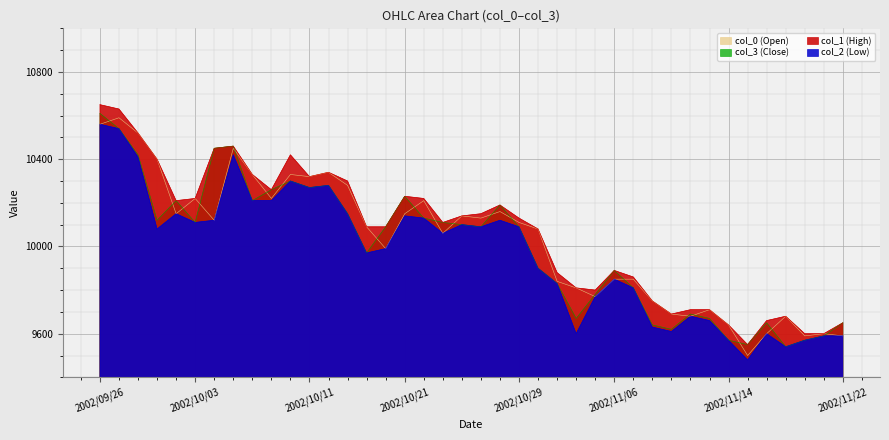

Reading left to right, list all the values displayed in this chart.

col_1 (High): 2002/09/26=10650	2002/09/27=10630	2002/09/30=10520	2002/10/01=10400	2002/10/02=10210	2002/10/03=10220	2002/10/04=10450	2002/10/07=10460	2002/10/08=10330	2002/10/09=10260	2002/10/10=10420	2002/10/11=10320	2002/10/15=10340	2002/10/16=10300	2002/10/17=10090	2002/10/18=10090	2002/10/21=10230	2002/10/22=10220	2002/10/23=10110	2002/10/24=10140	2002/10/25=10150	2002/10/28=10190	2002/10/29=10130	2002/10/30=10080	2002/10/31=9880	2002/11/01=9810	2002/11/05=9800	2002/11/06=9890	2002/11/07=9860	2002/11/08=9750	2002/11/11=9690	2002/11/12=9710	2002/11/13=9710	2002/11/14=9640	2002/11/15=9550	2002/11/18=9660	2002/11/19=9680	2002/11/20=9600	2002/11/21=9600	2002/11/22=9650
col_2 (Low): 2002/09/26=10560	2002/09/27=10540	2002/09/30=10410	2002/10/01=10080	2002/10/02=10150	2002/10/03=10110	2002/10/04=10120	2002/10/07=10420	2002/10/08=10210	2002/10/09=10210	2002/10/10=10300	2002/10/11=10270	2002/10/15=10280	2002/10/16=10150	2002/10/17=9970	2002/10/18=9990	2002/10/21=10140	2002/10/22=10130	2002/10/23=10060	2002/10/24=10100	2002/10/25=10090	2002/10/28=10120	2002/10/29=10090	2002/10/30=9900	2002/10/31=9830	2002/11/01=9600	2002/11/05=9770	2002/11/06=9850	2002/11/07=9810	2002/11/08=9630	2002/11/11=9610	2002/11/12=9680	2002/11/13=9660	2002/11/14=9570	2002/11/15=9480	2002/11/18=9600	2002/11/19=9540	2002/11/20=9570	2002/11/21=9590	2002/11/22=9590
col_3 (Close): 2002/09/26=10610	2002/09/27=10540	2002/09/30=10420	2002/10/01=10120	2002/10/02=10210	2002/10/03=10110	2002/10/04=10450	2002/10/07=10460	2002/10/08=10210	2002/10/09=10260	2002/10/10=10300	2002/10/11=10270	2002/10/15=10280	2002/10/16=10150	2002/10/17=9970	2002/10/18=10090	2002/10/21=10230	2002/10/22=10130	2002/10/23=10110	2002/10/24=10100	2002/10/25=10090	2002/10/28=10190	2002/10/29=10090	2002/10/30=9900	2002/10/31=9830	2002/11/01=9670	2002/11/05=9780	2002/11/06=9890	2002/11/07=9810	2002/11/08=9640	2002/11/11=9620	2002/11/12=9690	2002/11/13=9670	2002/11/14=9570	2002/11/15=9550	2002/11/18=9650	2002/11/19=9540	2002/11/20=9570	2002/11/21=9590	2002/11/22=9650
col_0 (Open): 2002/09/26=10560	2002/09/27=10590	2002/09/30=10520	2002/10/01=10400	2002/10/02=10150	2002/10/03=10220	2002/10/04=10120	2002/10/07=10450	2002/10/08=10330	2002/10/09=10220	2002/10/10=10330	2002/10/11=10320	2002/10/15=10340	2002/10/16=10280	2002/10/17=10090	2002/10/18=9990	2002/10/21=10150	2002/10/22=10210	2002/10/23=10060	2002/10/24=10140	2002/10/25=10130	2002/10/28=10160	2002/10/29=10110	2002/10/30=10080	2002/10/31=9840	2002/11/01=9810	2002/11/05=9770	2002/11/06=9850	2002/11/07=9850	2002/11/08=9750	2002/11/11=9690	2002/11/12=9680	2002/11/13=9710	2002/11/14=9640	2002/11/15=9500	2002/11/18=9600	2002/11/19=9680	2002/11/20=9590	2002/11/21=9600	2002/11/22=9590